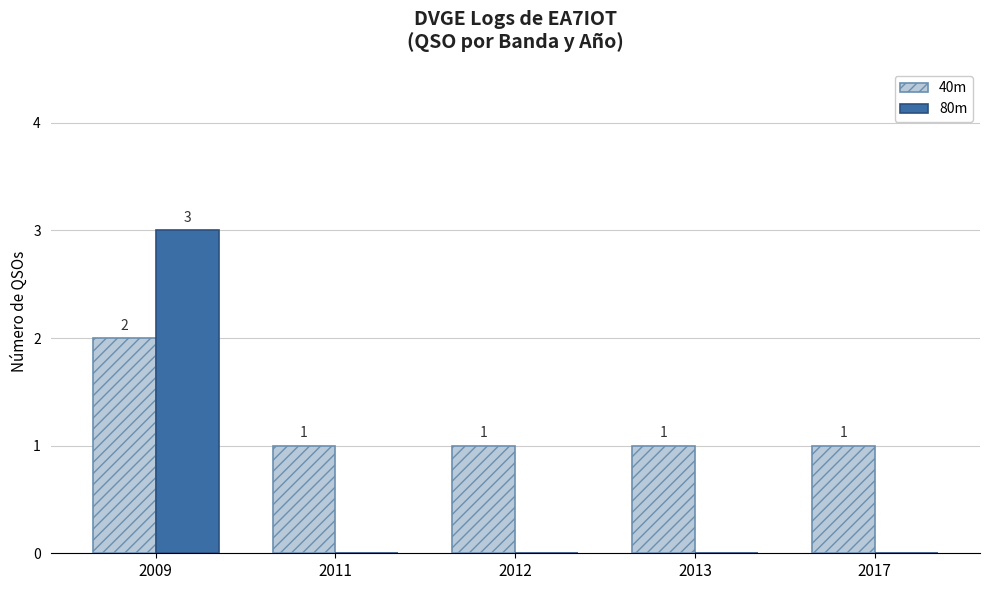

At which category does the chart reach its peak across all series?

2009